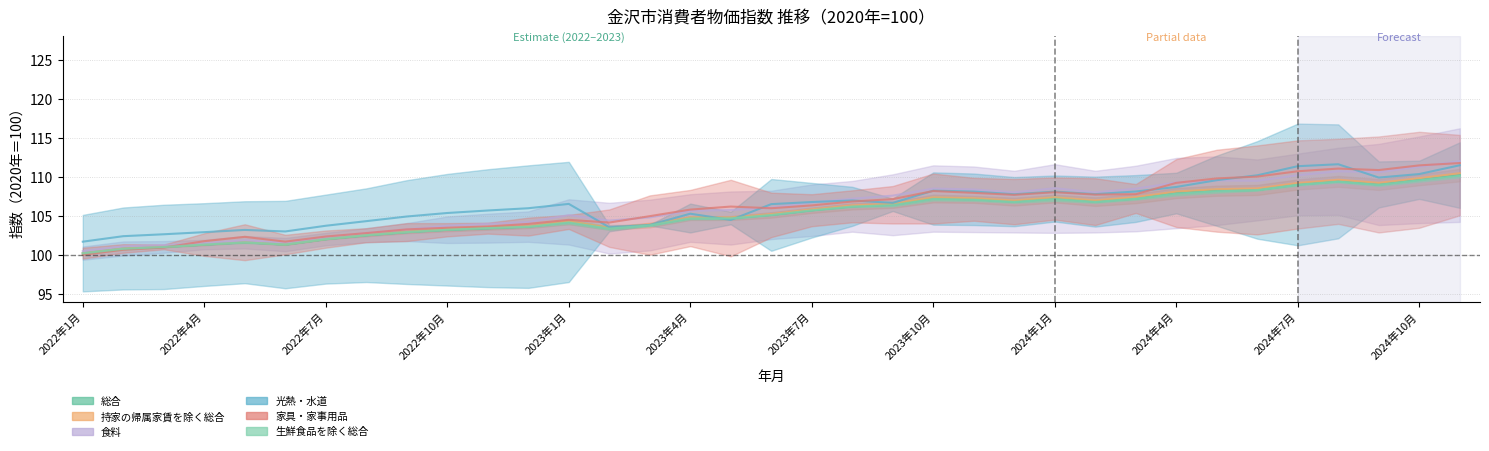

At how many categories does at least one series exceed 109?

8